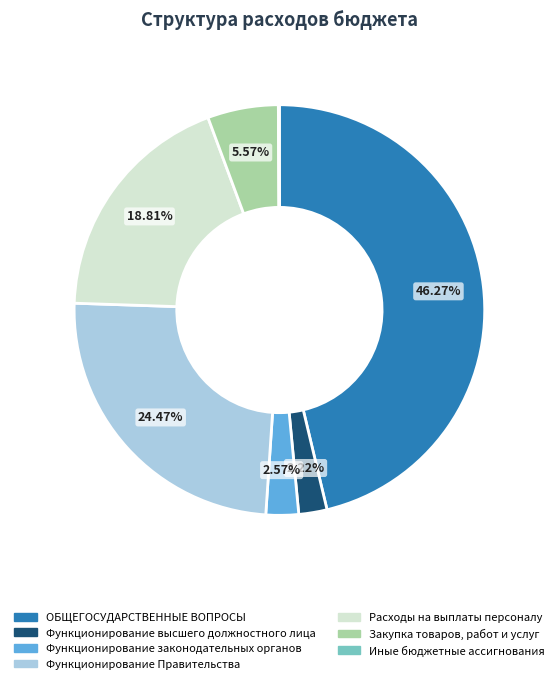

Is there any slice that represents more than half of the pie?

No